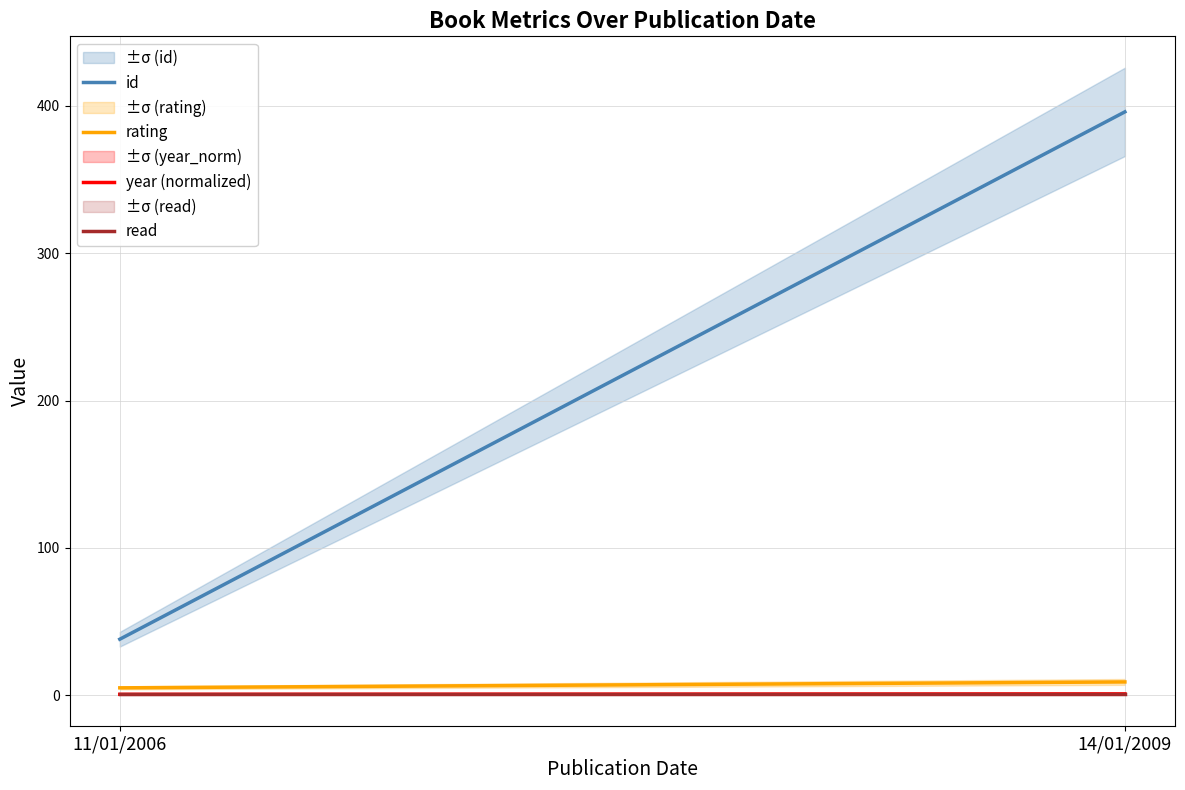

True or false: year (normalized) has a value of 0.6 at 11/01/2006.

True